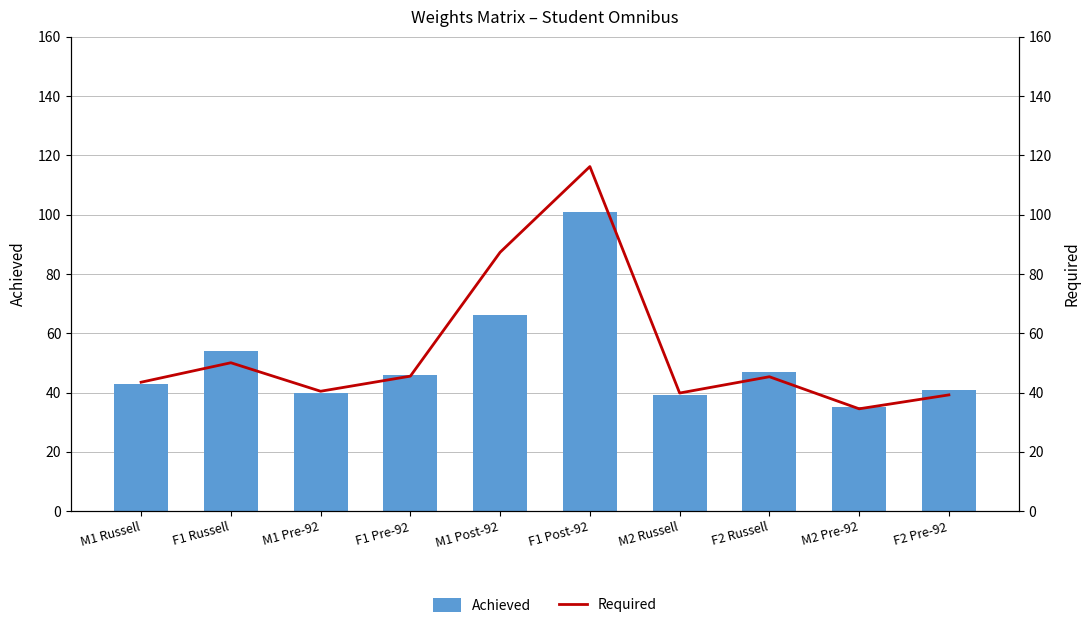

Reading right to left, what are all the values shown in this chart?

Achieved: F2 Pre-92=41.0	M2 Pre-92=35.0	F2 Russell=47.0	M2 Russell=39.0	F1 Post-92=101.0	M1 Post-92=66.0	F1 Pre-92=46.0	M1 Pre-92=40.0	F1 Russell=54.0	M1 Russell=43.0
Required: F2 Pre-92=39.2	M2 Pre-92=34.5	F2 Russell=45.3	M2 Russell=39.8	F1 Post-92=116.2	M1 Post-92=87.3	F1 Pre-92=45.5	M1 Pre-92=40.4	F1 Russell=50.0	M1 Russell=43.5